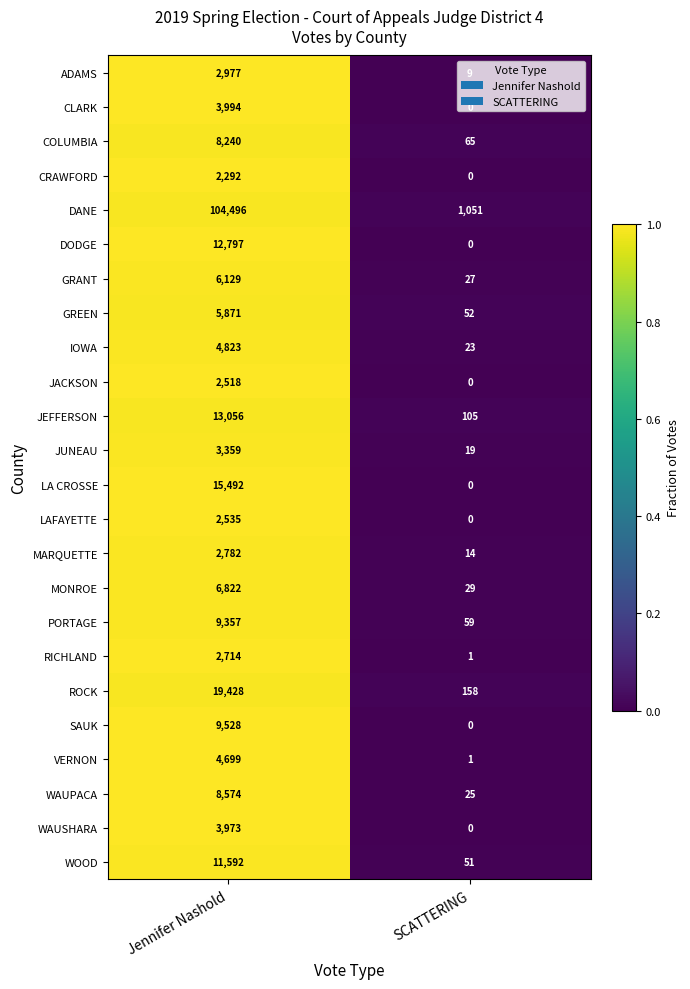

What is the difference between the maximum and minimum values in the MONROE series?

6793